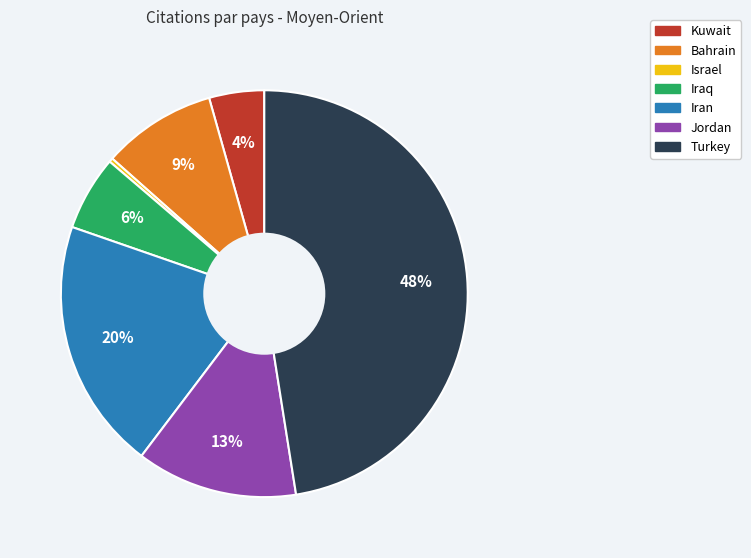

Which has a higher value, Jordan or Iran?

Iran